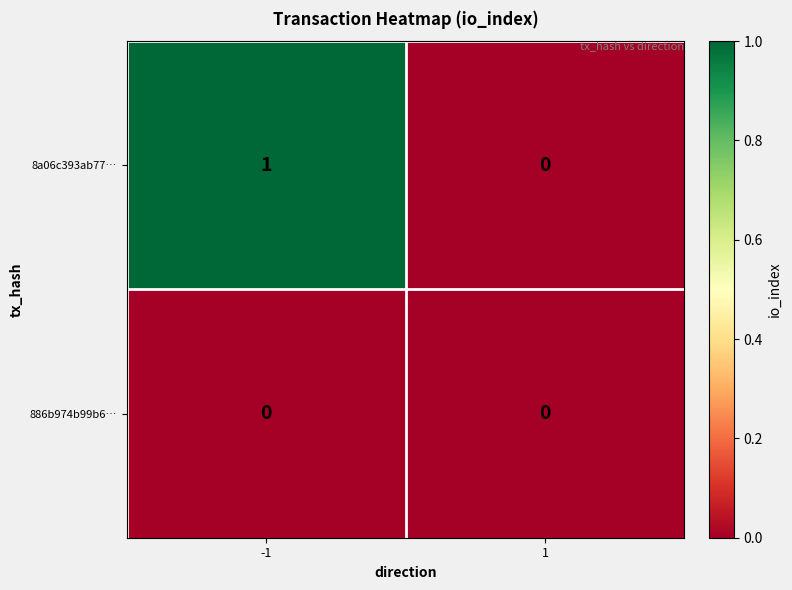

Which series has the largest total across all categories?

8a06c393ab77…